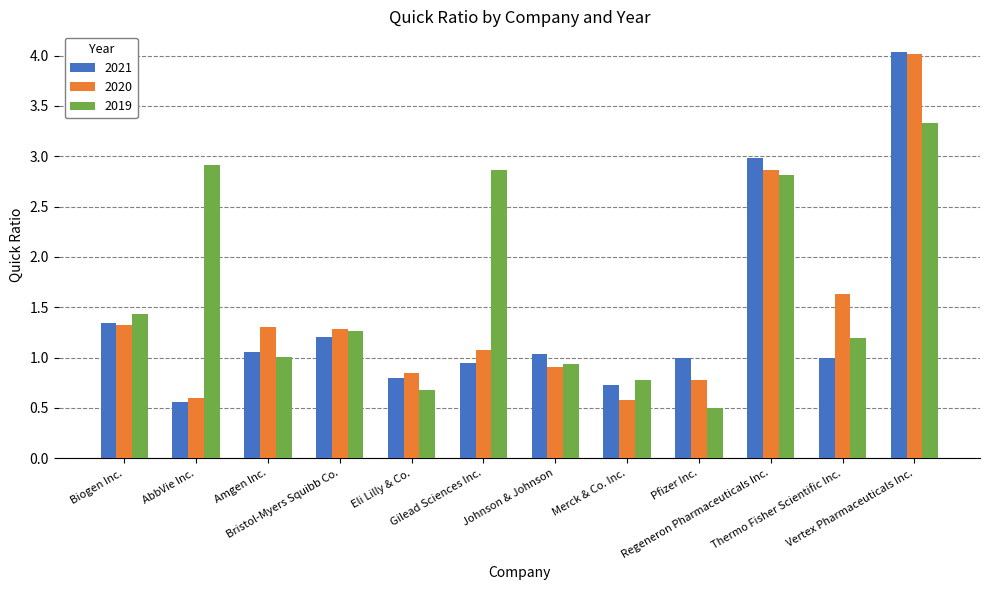

Which series has the largest total across all categories?

2019